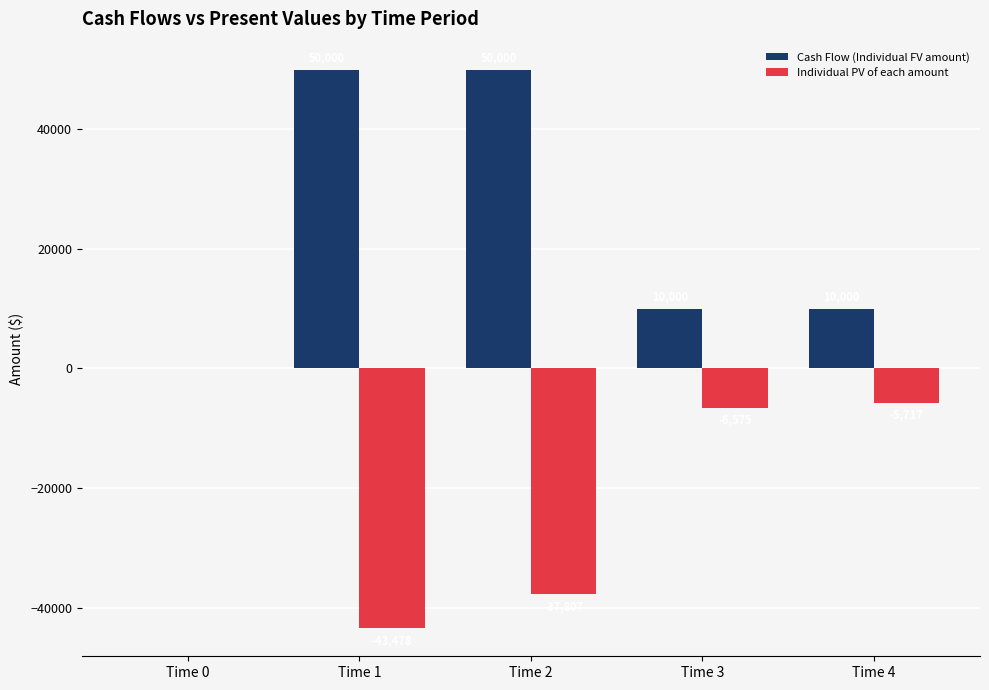

What is the sum of all Cash Flow (Individual FV amount) values?

120000.0